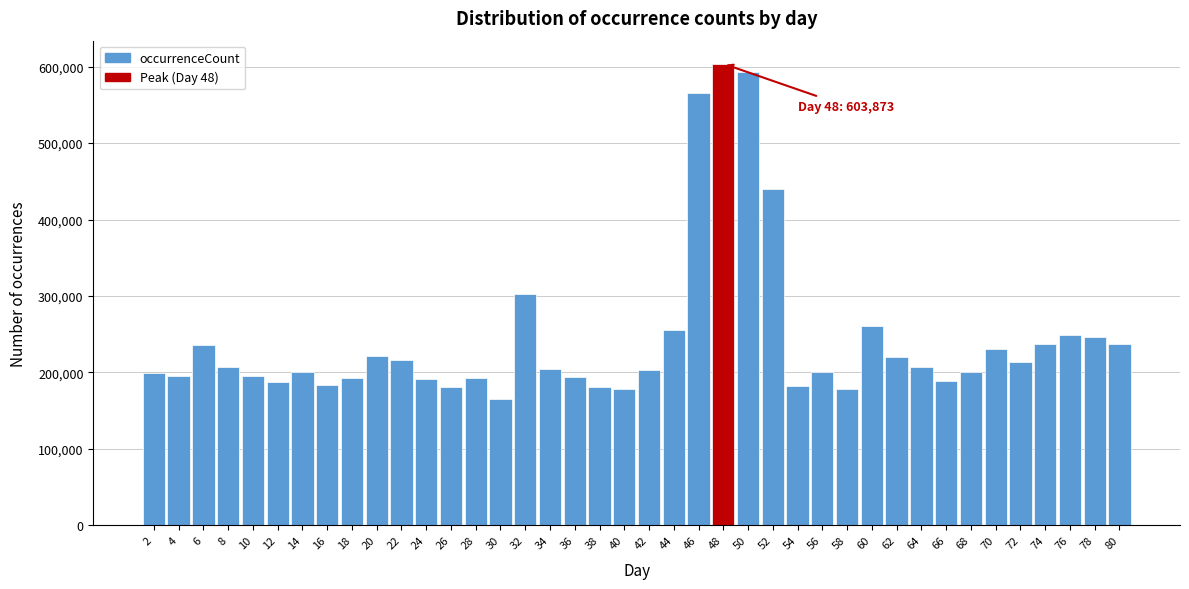

What is the difference between the second highest and minimum values?

427035